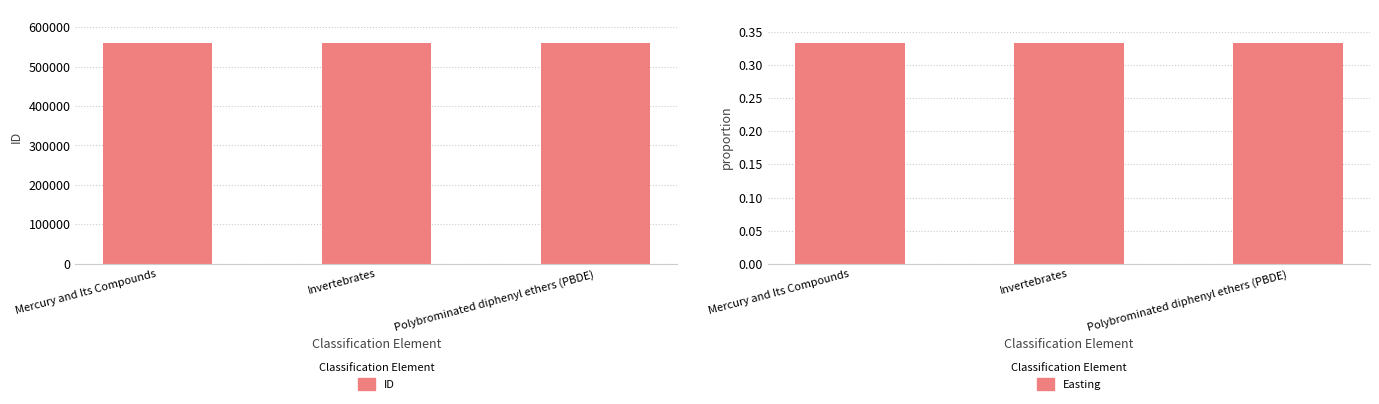

What is the difference between the maximum and second lowest values in the ID series?

1